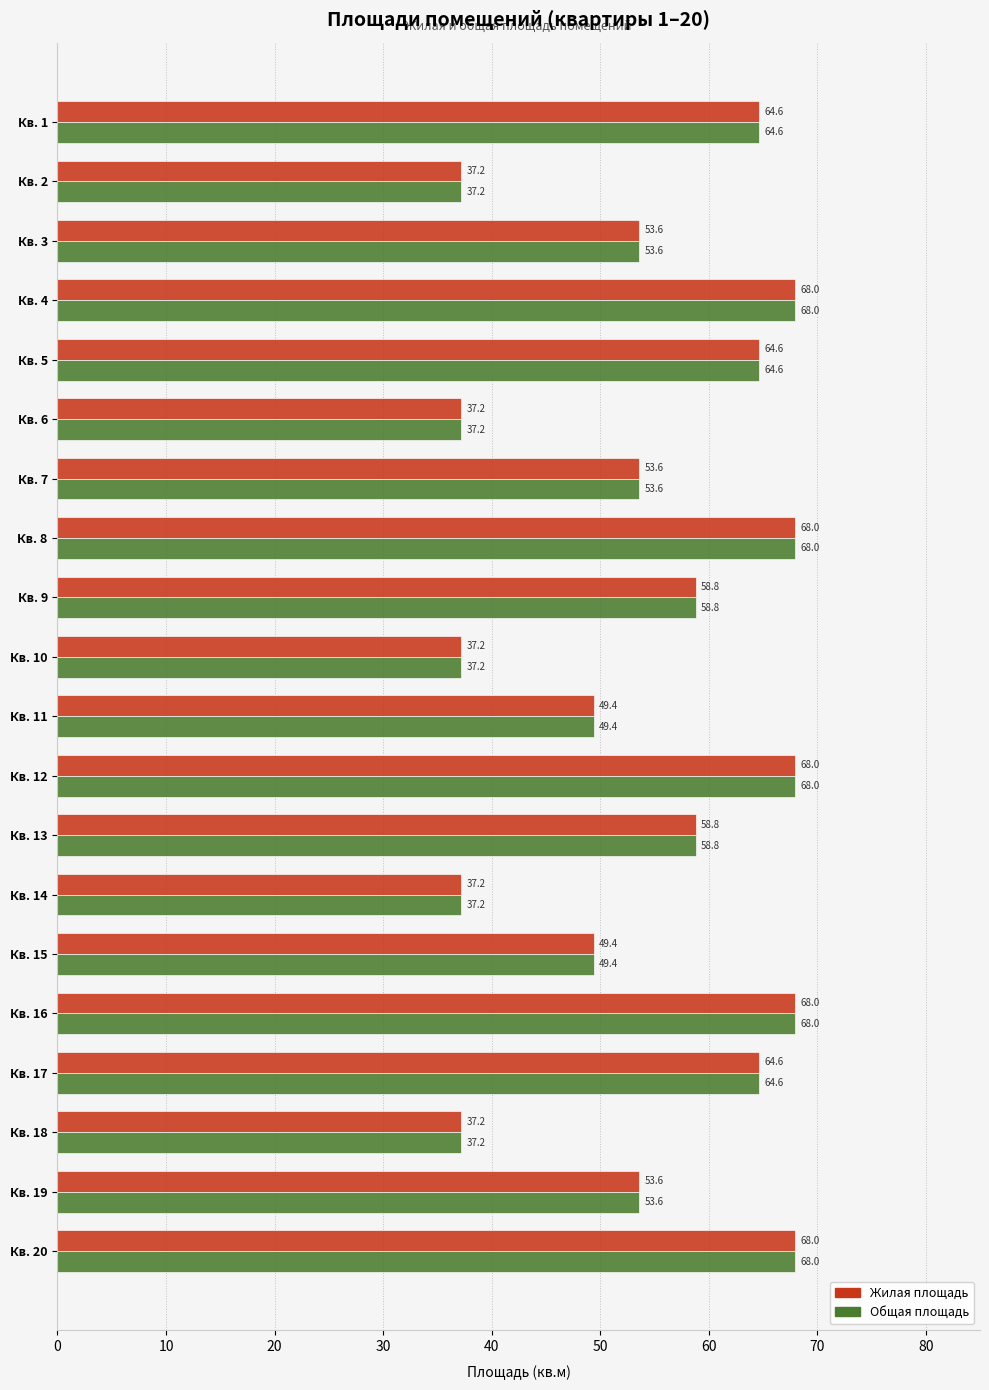

What is the maximum value for Жилая площадь?

68.0